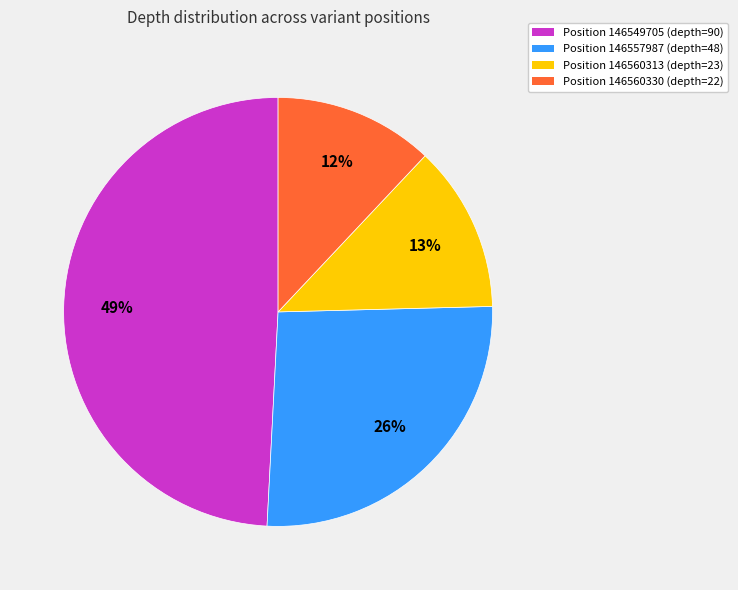

Which has a higher value, Position 146557987 (depth=48) or Position 146549705 (depth=90)?

Position 146549705 (depth=90)